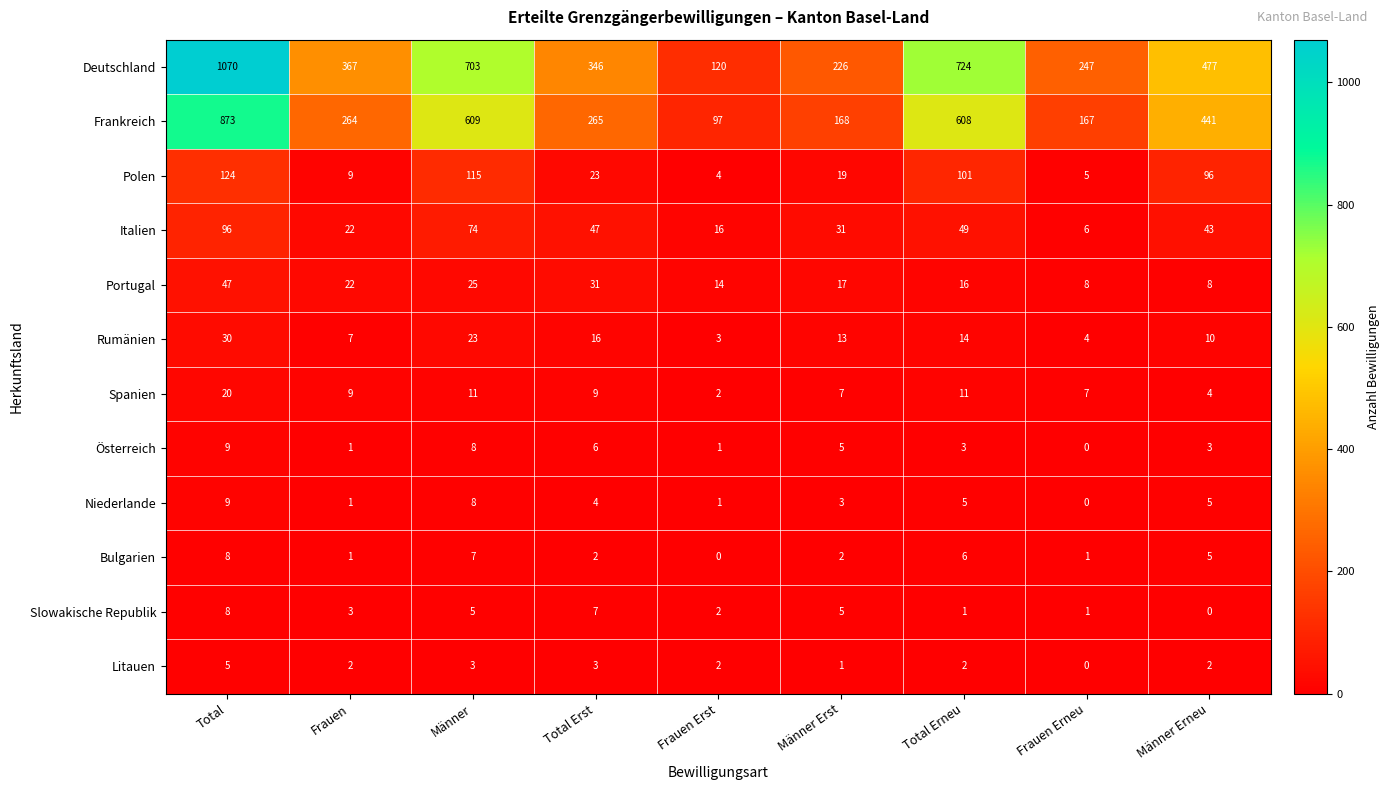

What is the difference between the maximum and minimum values in the Italien series?

90